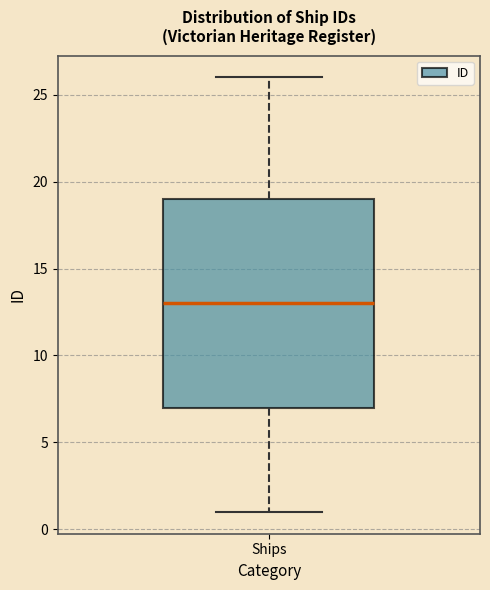

Transcribe this box plot: give where the median line is, the range the box spans, and where the two whiskers end, as read against the y-axis. The values are not printed on the chart, so give them approximately, as read against the axis.

median 13, box 7 to 19, whiskers 1 to 26